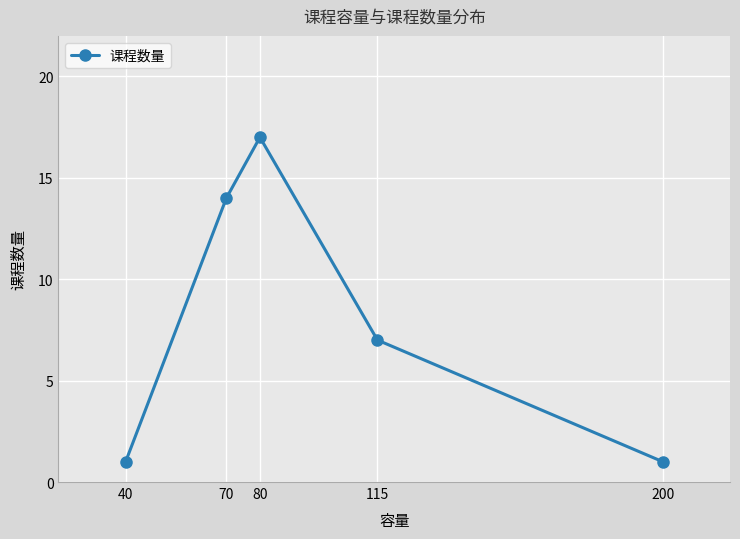

What is the approximate value at 80?

17